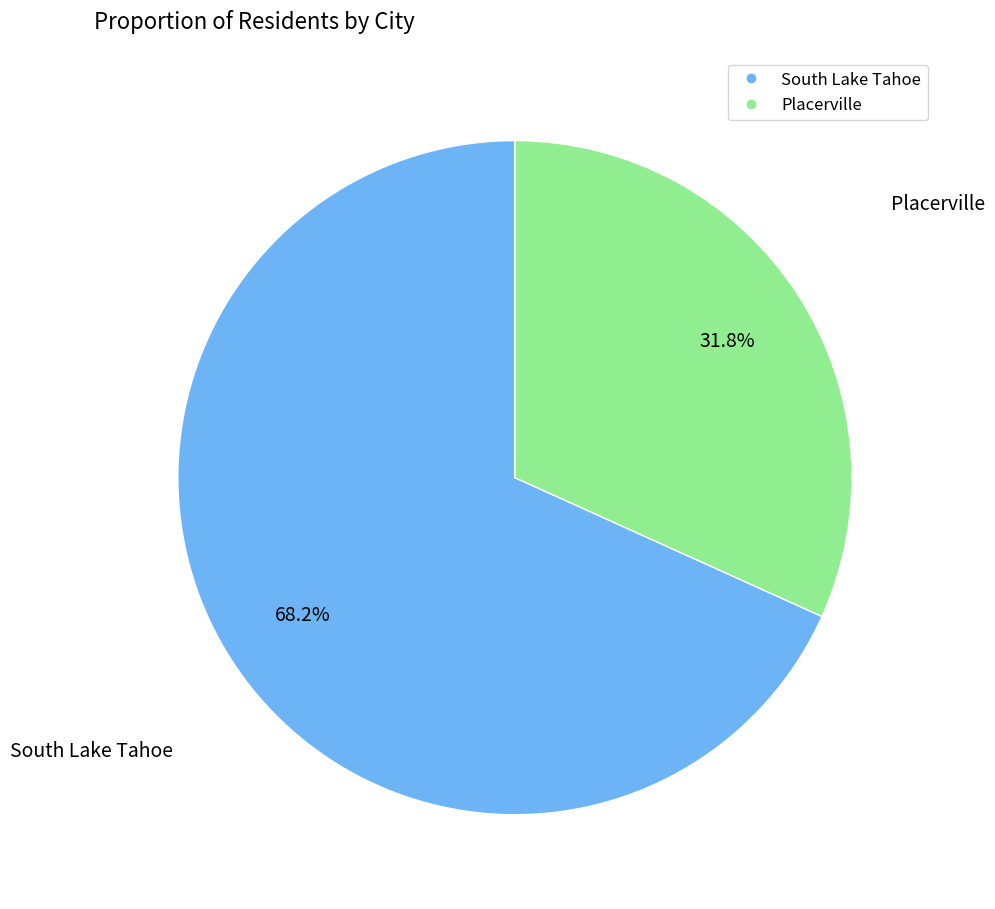

Between Placerville and South Lake Tahoe, which is larger?

South Lake Tahoe